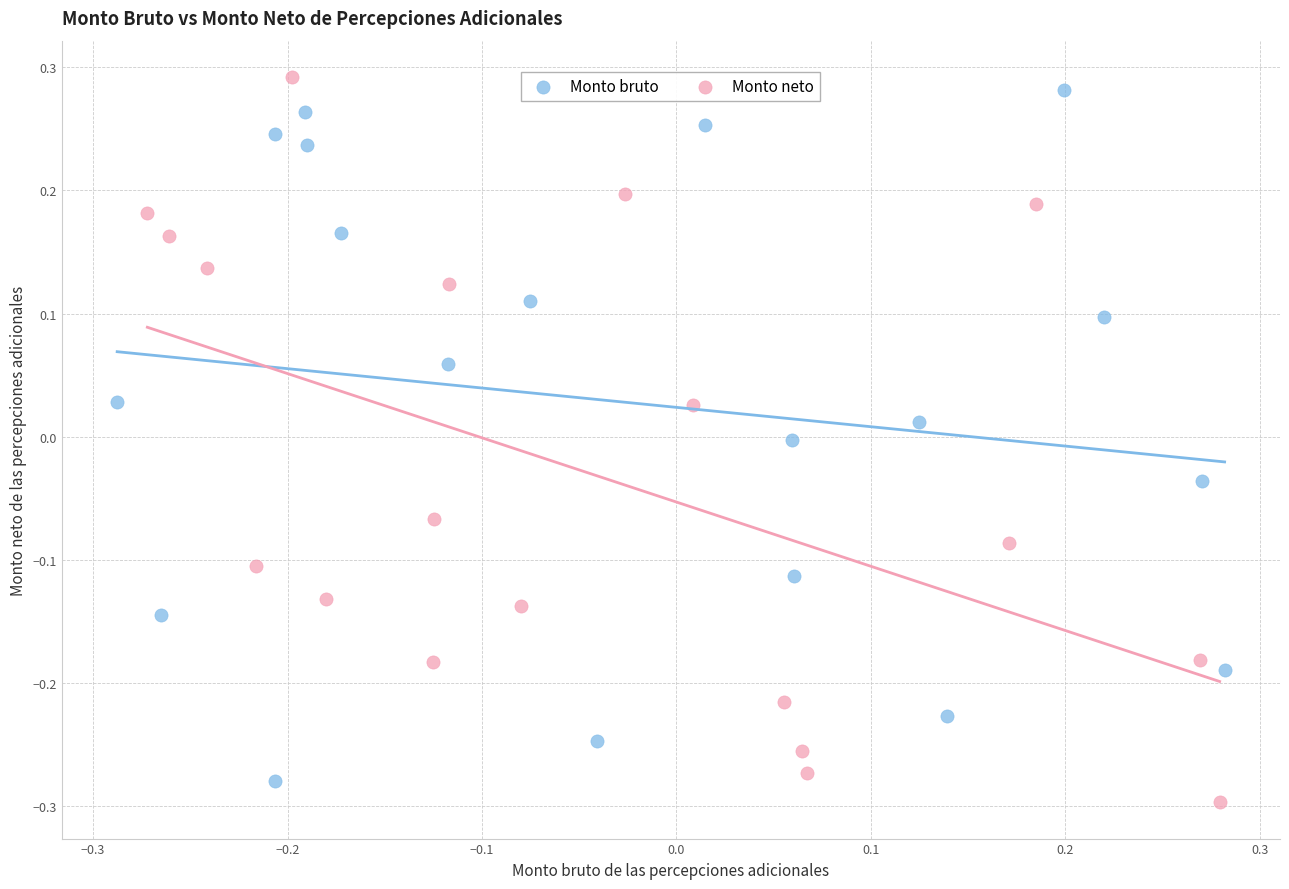

What are all the series names shown in the legend?

Monto bruto, Monto neto